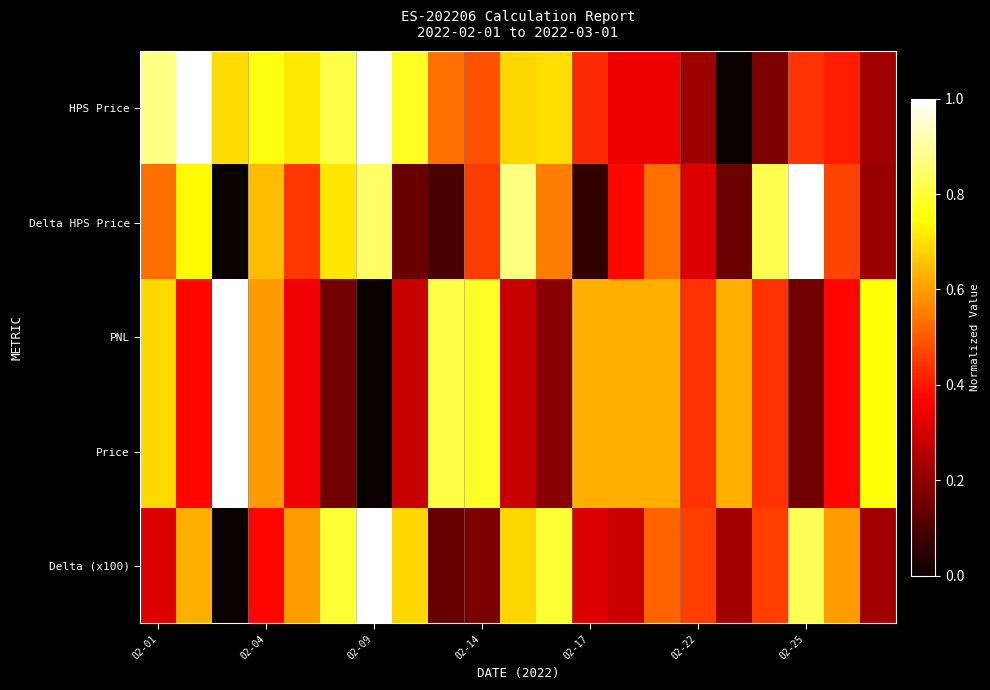

Reading left to right, extract all data points from this chart.

HPS Price: 0.9	1.0	0.7	0.8	0.7	0.8	1.0	0.8	0.5	0.5	0.7	0.7	0.4	0.3	0.3	0.2	0.0	0.2	0.4	0.4	0.2
Delta HPS Price: 0.5	0.7	0.0	0.6	0.4	0.7	0.8	0.1	0.1	0.5	0.9	0.6	0.1	0.4	0.5	0.3	0.1	0.8	1.0	0.5	0.2
PNL: 0.7	0.4	1.0	0.6	0.3	0.2	0.0	0.3	0.8	0.8	0.3	0.2	0.6	0.6	0.6	0.4	0.6	0.4	0.2	0.4	0.8
Price: 0.7	0.4	1.0	0.6	0.3	0.2	0.0	0.3	0.8	0.8	0.3	0.2	0.6	0.6	0.6	0.4	0.6	0.4	0.2	0.4	0.8
Delta (x100): 0.3	0.6	0.0	0.4	0.6	0.8	1.0	0.7	0.1	0.2	0.7	0.8	0.3	0.3	0.5	0.5	0.2	0.5	0.8	0.6	0.2